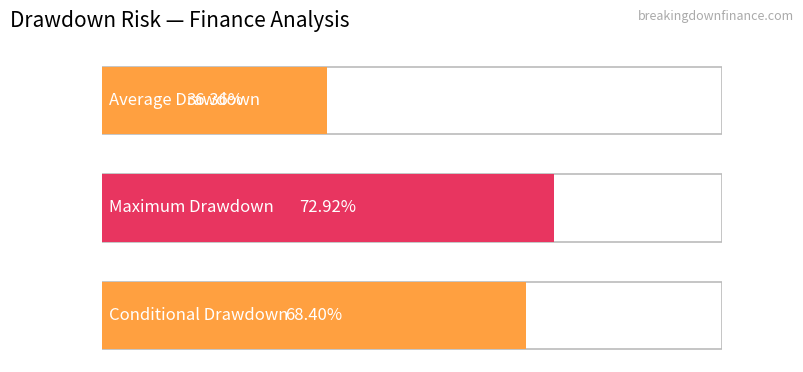

What position from the left is values?

1